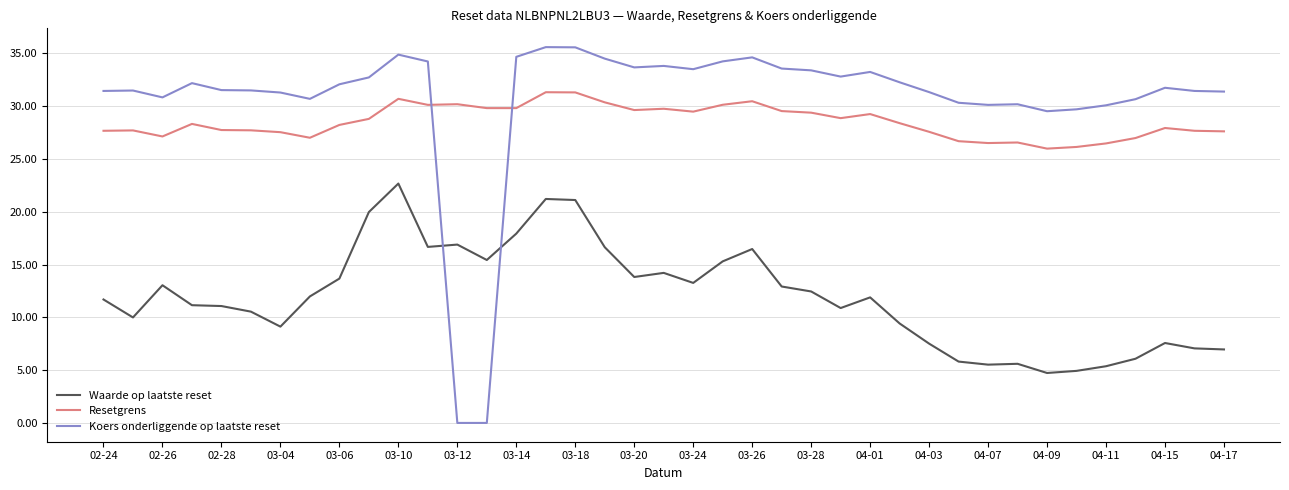

How many intersections are there between Koers onderliggende op laatste reset and Resetgrens?

2